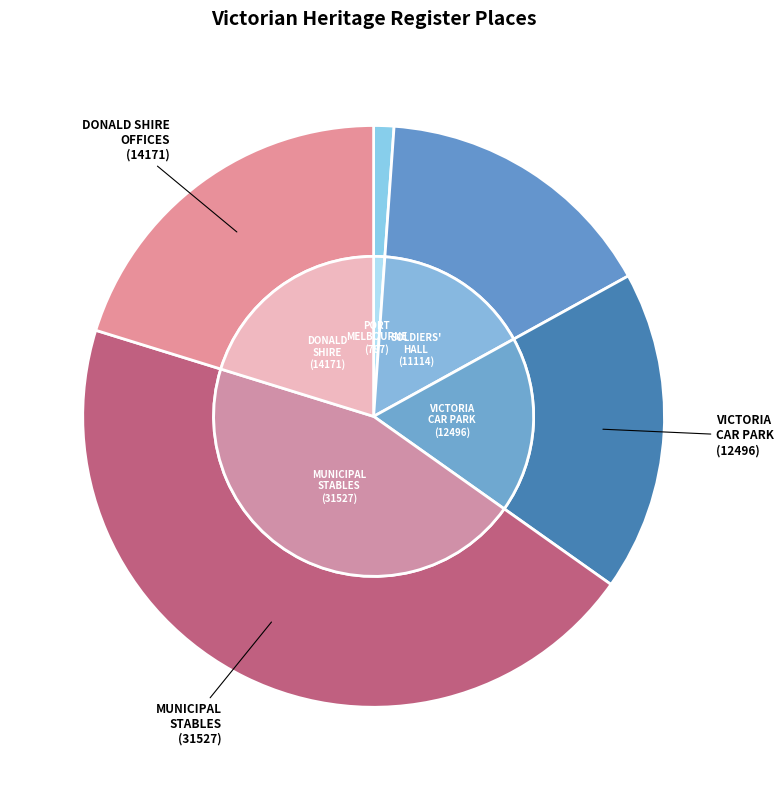

Approximately how many times larger is the value at FORMER MUNICIPAL
STABLES compared to FORMER PORT OF MELBOURNE
AUTHORITY BUILDING?

40.1